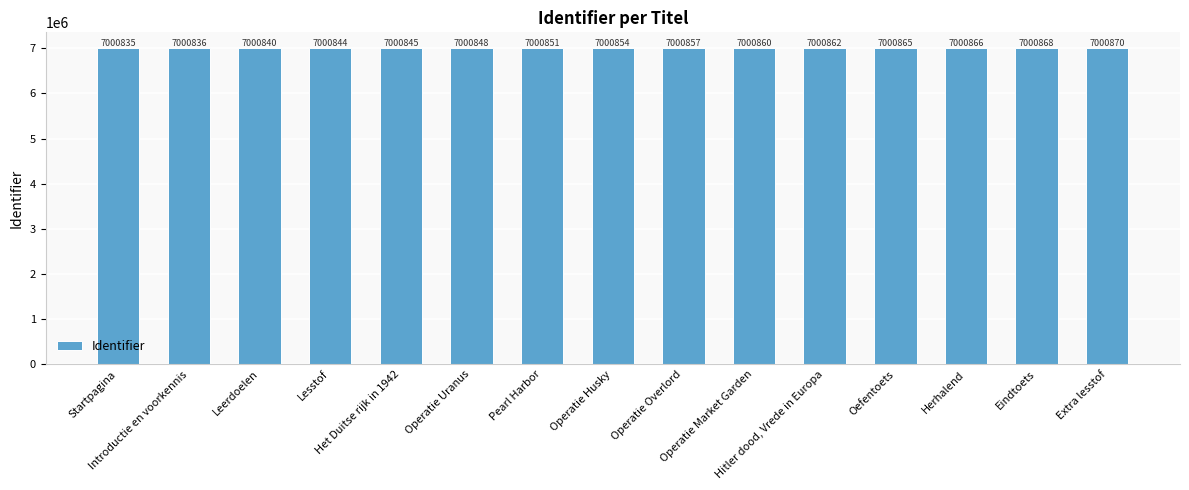

The chart shows a value of 12519437 at Leerdoelen. True or false?

False